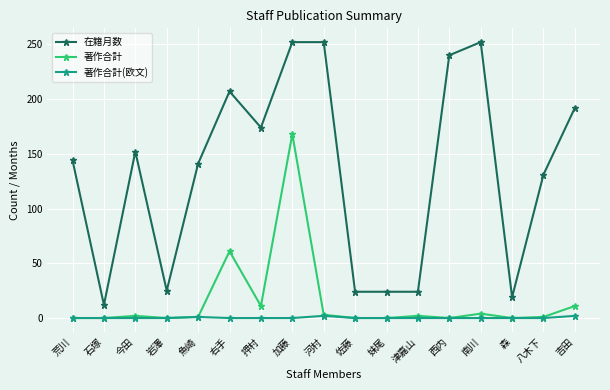

Count the number of data series in this chart.

3